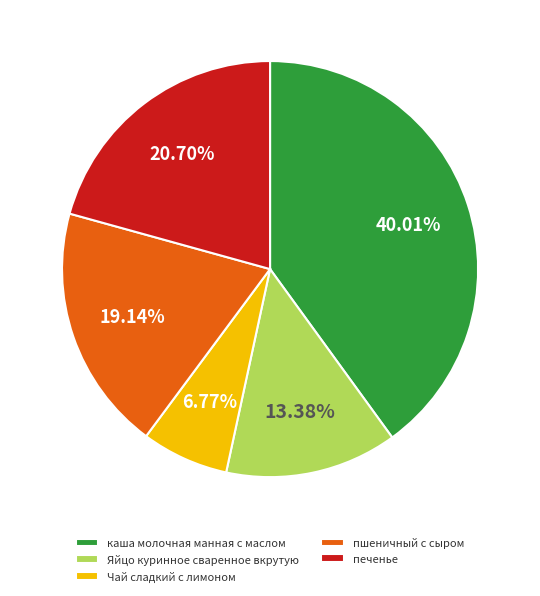

What percentage is the каша молочная манная с маслом slice, to the nearest percent?

40%